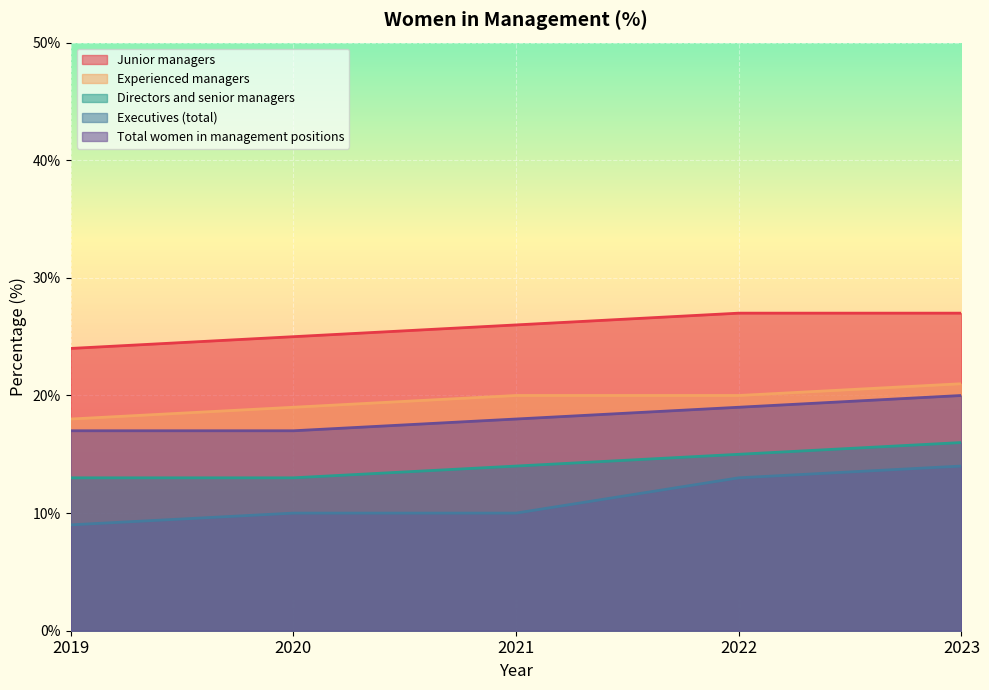

Reading right to left, list all the values displayed in this chart.

Junior managers: 2023=27	2022=27	2021=26	2020=25	2019=24
Experienced managers: 2023=21	2022=20	2021=20	2020=19	2019=18
Directors and senior managers: 2023=16	2022=15	2021=14	2020=13	2019=13
Executives (total): 2023=14	2022=13	2021=10	2020=10	2019=9
Total women in management positions: 2023=20	2022=19	2021=18	2020=17	2019=17